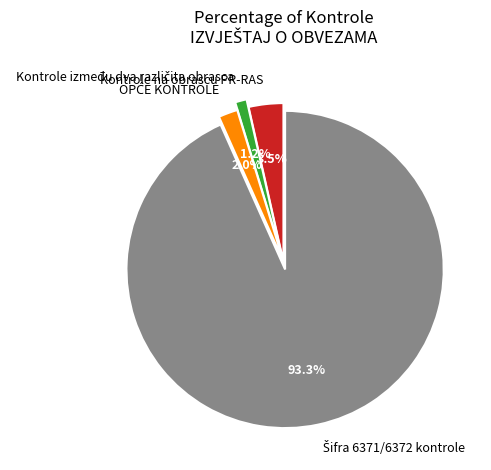

Is there any slice that represents more than half of the pie?

Yes